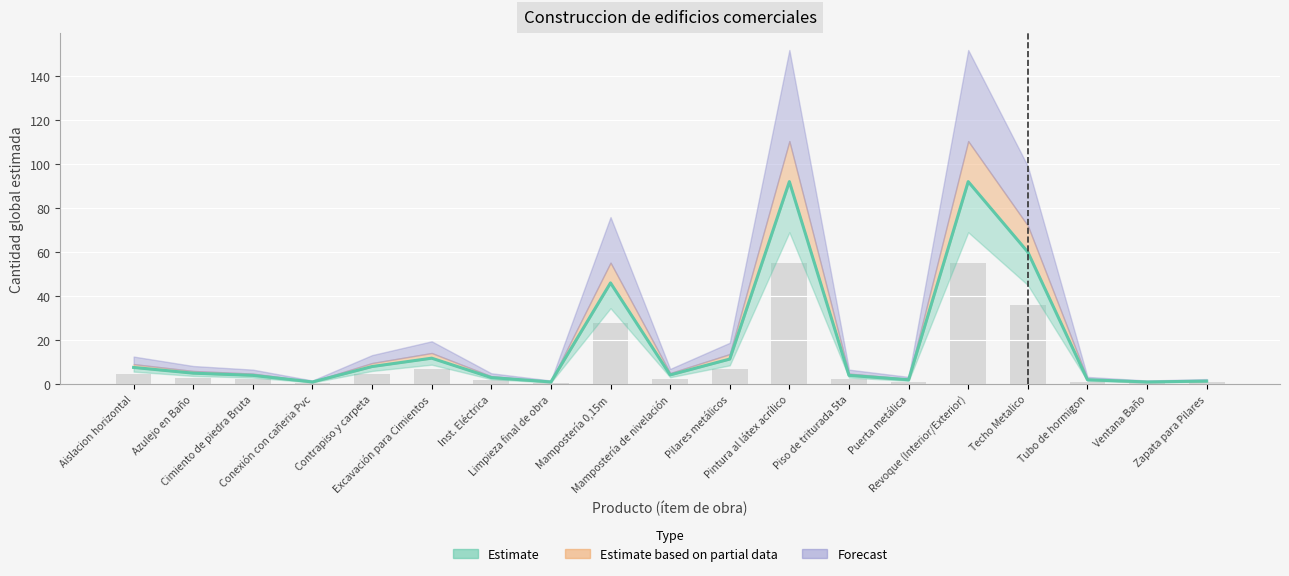

Count the number of categories in the chart.

19